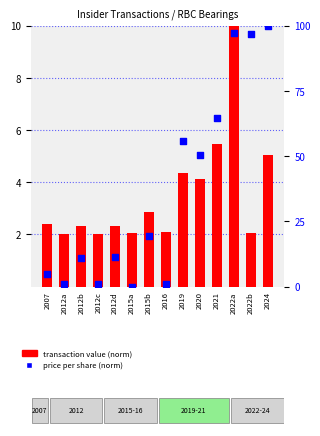

What is the total value across all series at 2022b?

98.6